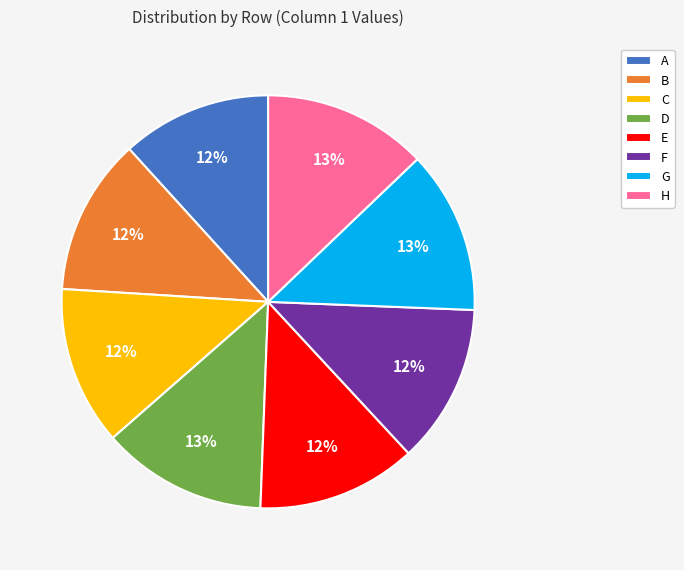

Count the number of slices in the pie.

8